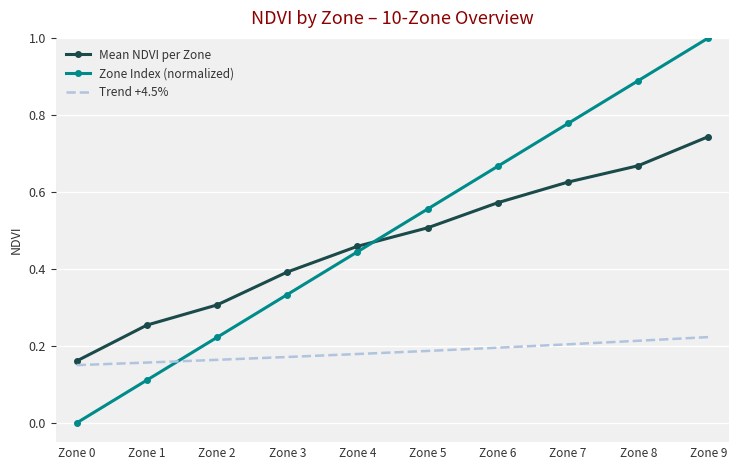

True or false: Zone Index (normalized) has a value of 0.4 at Zone 2.

False